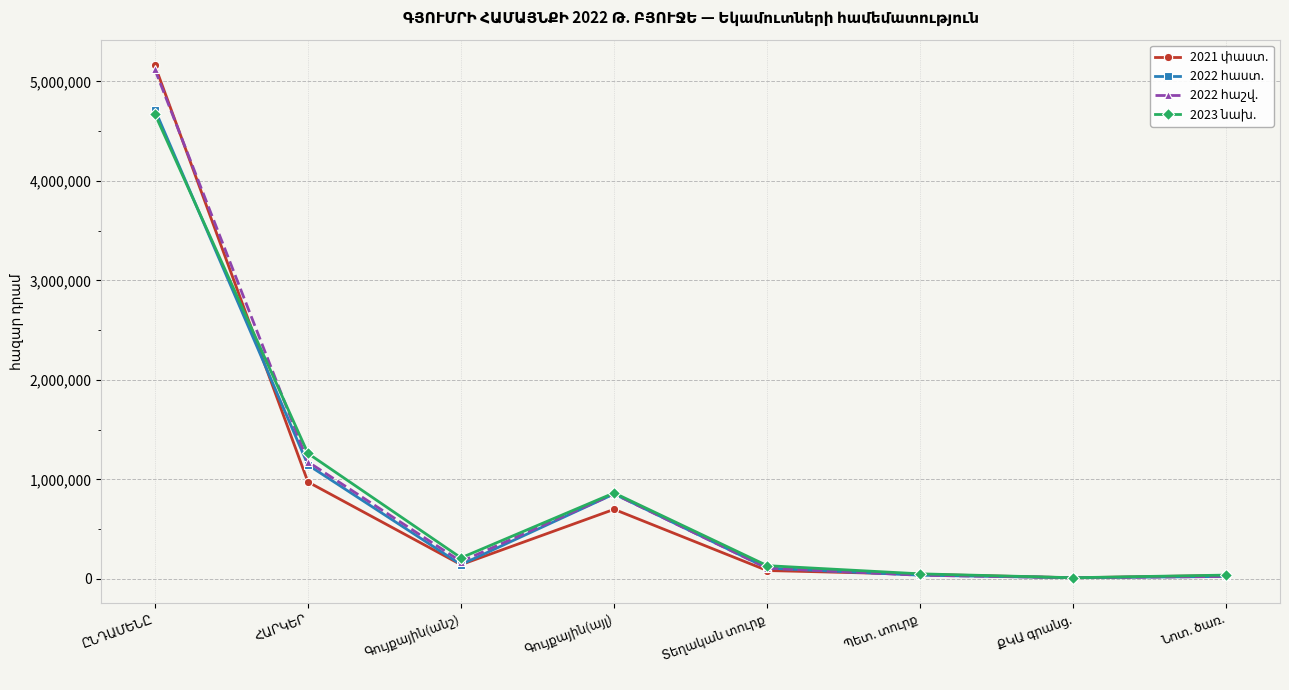

What is the greatest value displayed?

5161869.2